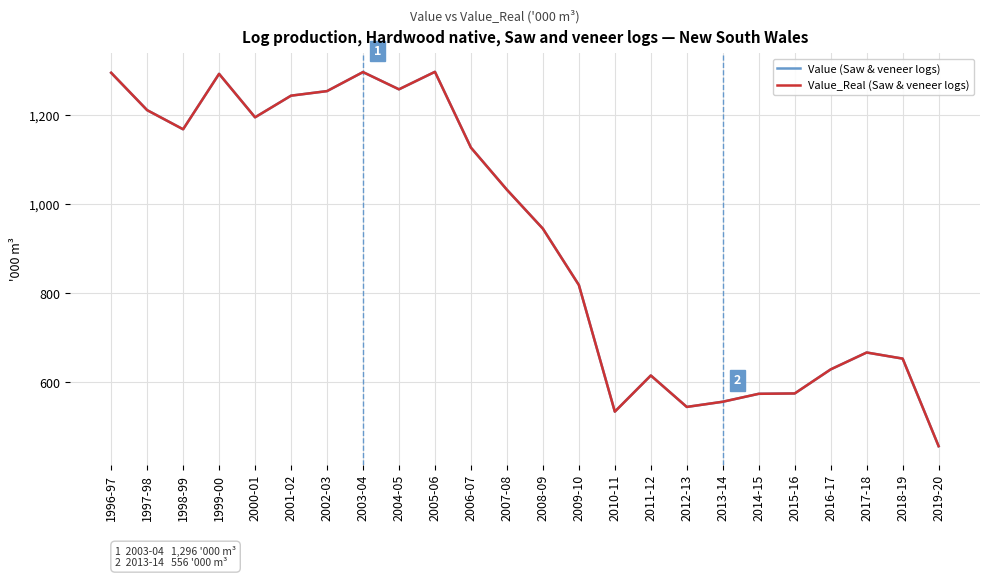

Does the chart have visible grid lines?

Yes